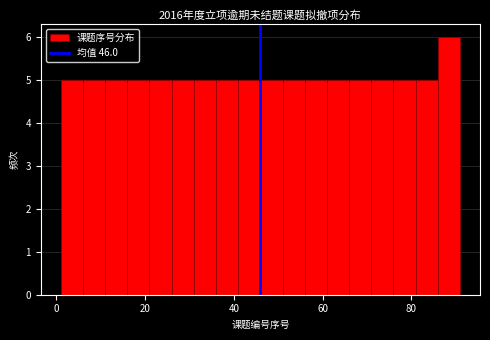

Read against the x-axis, roughly where is the centre of the tallest bar?

88